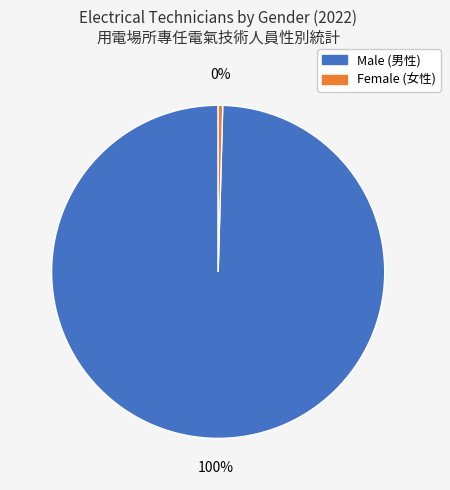

Does Female (女性) account for over 50% of the chart?

No